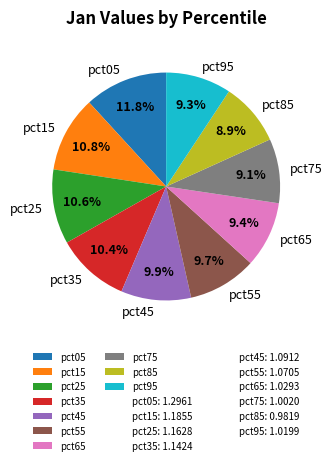

To the nearest percent, what percentage of the pie is pct65?

9%